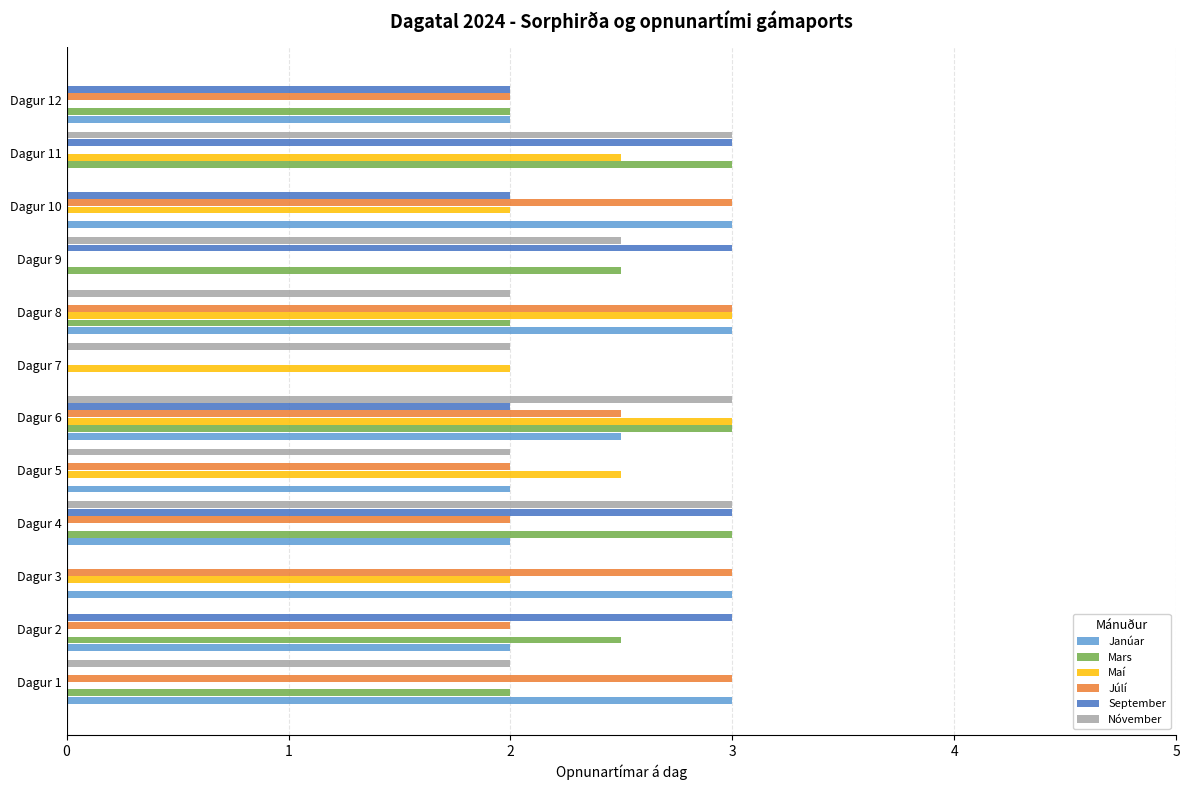

What is the greatest value displayed?

3.0